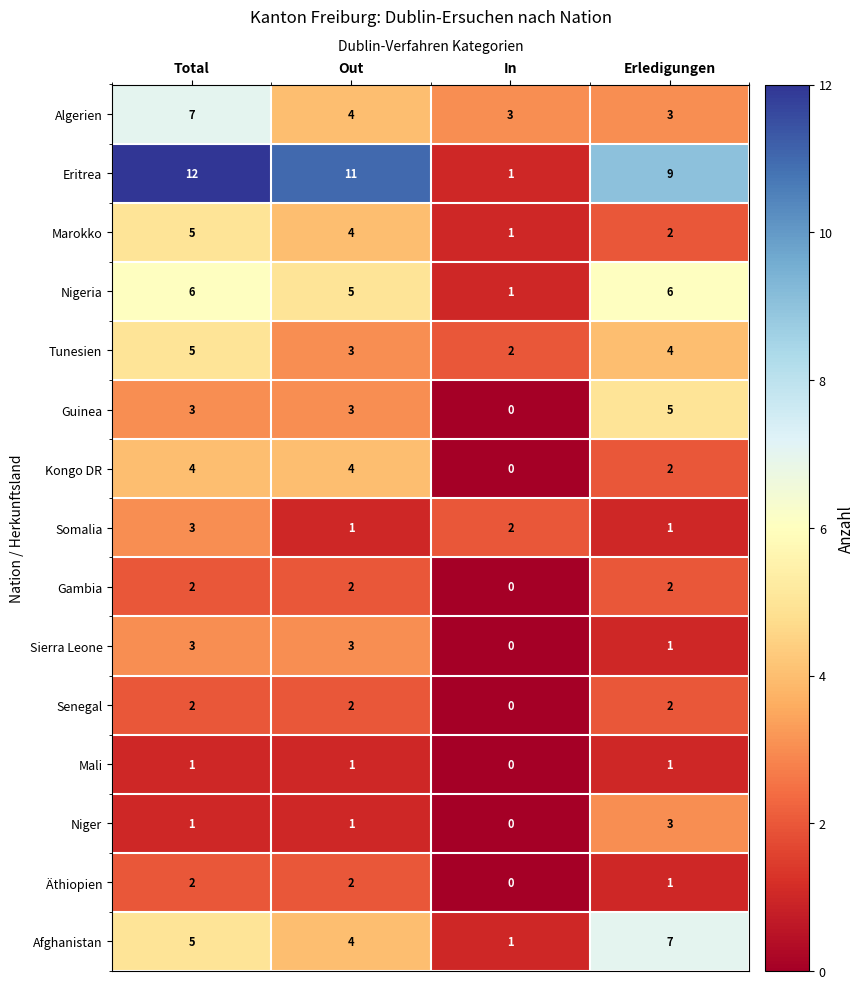

True or false: Äthiopien has a value of 2 at Out.

True